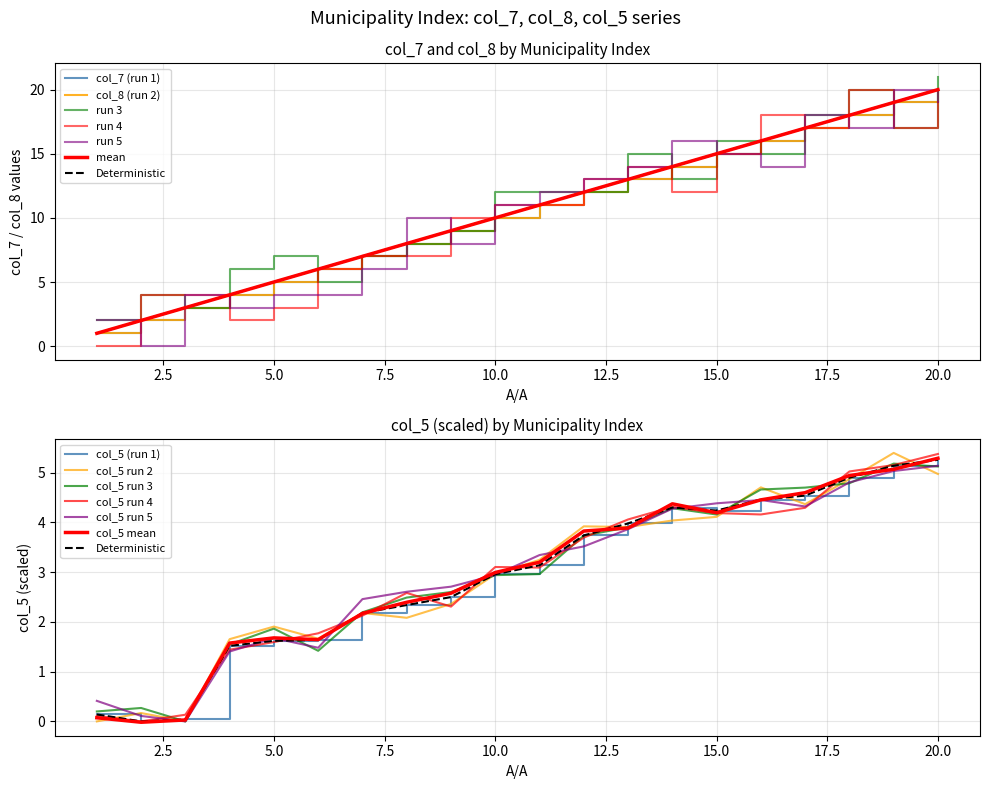

Rank the series by their maximum value, from lowest to highest.

col_5 (run 3), col_7 (run 1), col_8 (run 2)